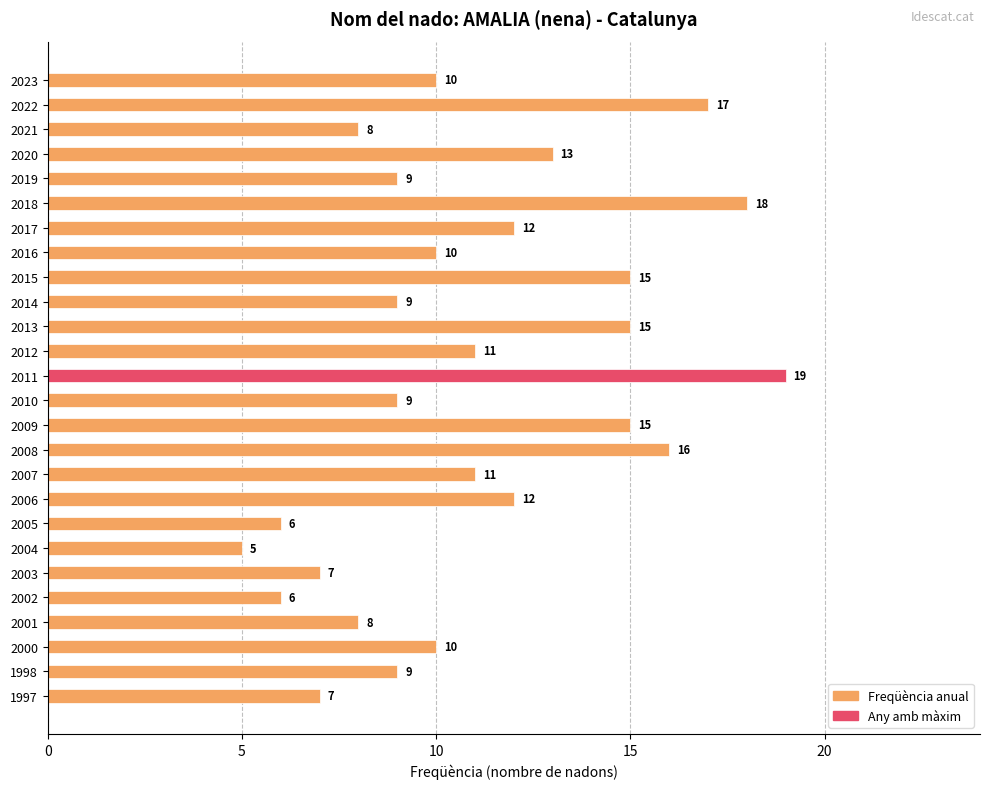

What is the value of the 10th bar from the top?

9